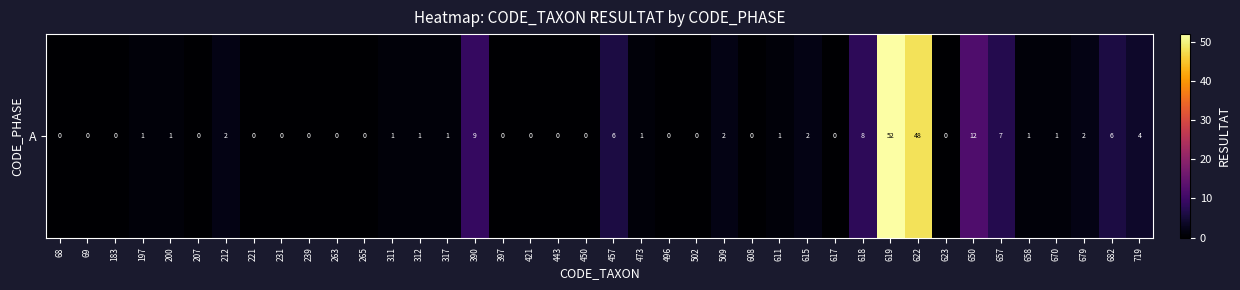

What is the change in value from 69 to 682?

+6